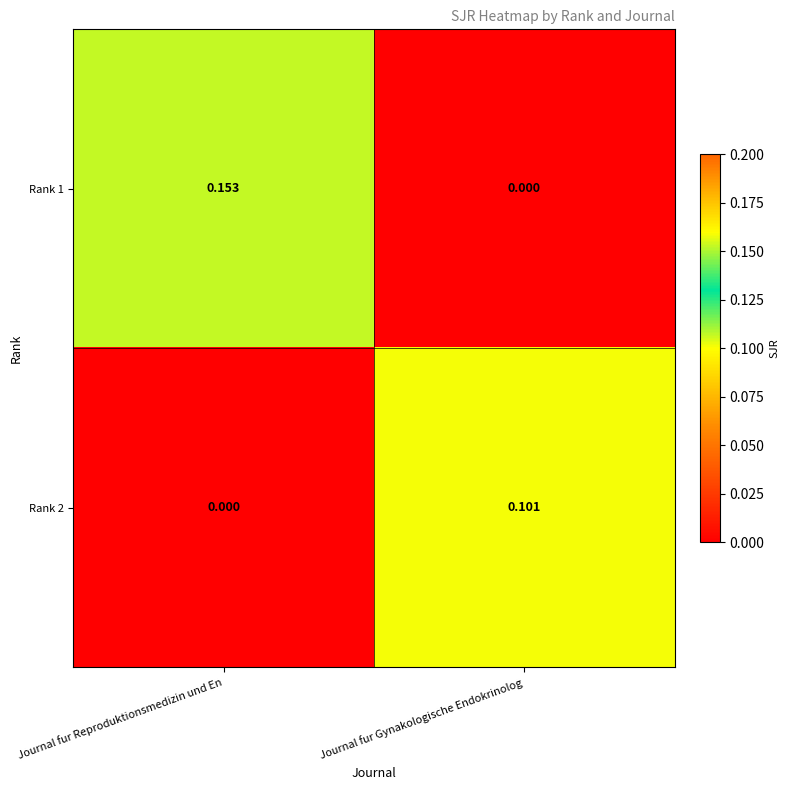

Where is Rank 1 nearest to the value 0?

Journal fur Gynakologische Endokrinolog